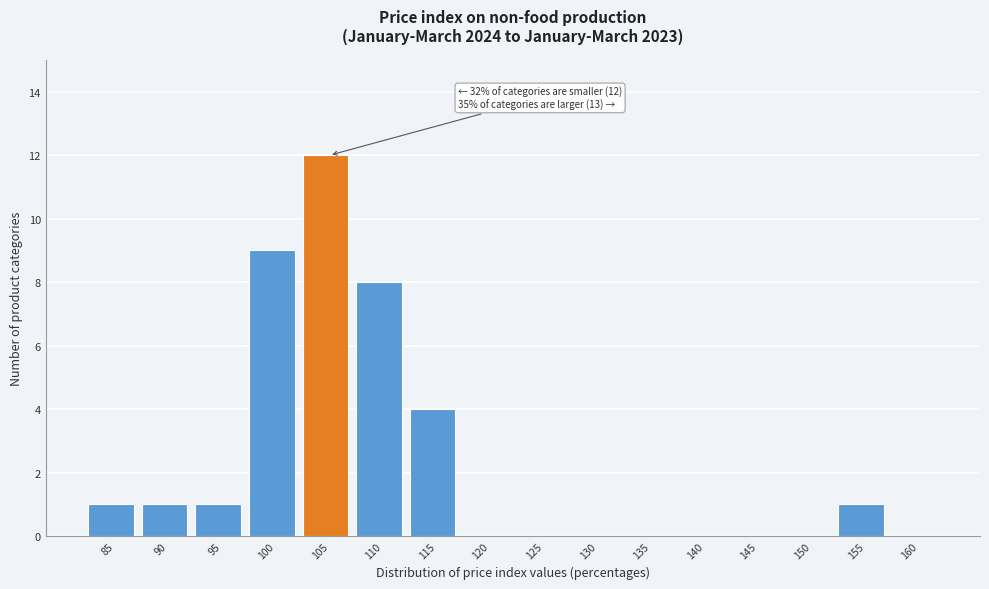

Reading left to right, what are all the values shown in this chart?

85=1	90=1	95=1	100=9	105=12	110=8	115=4	120=0	125=0	130=0	135=0	140=0	145=0	150=0	155=1	160=0